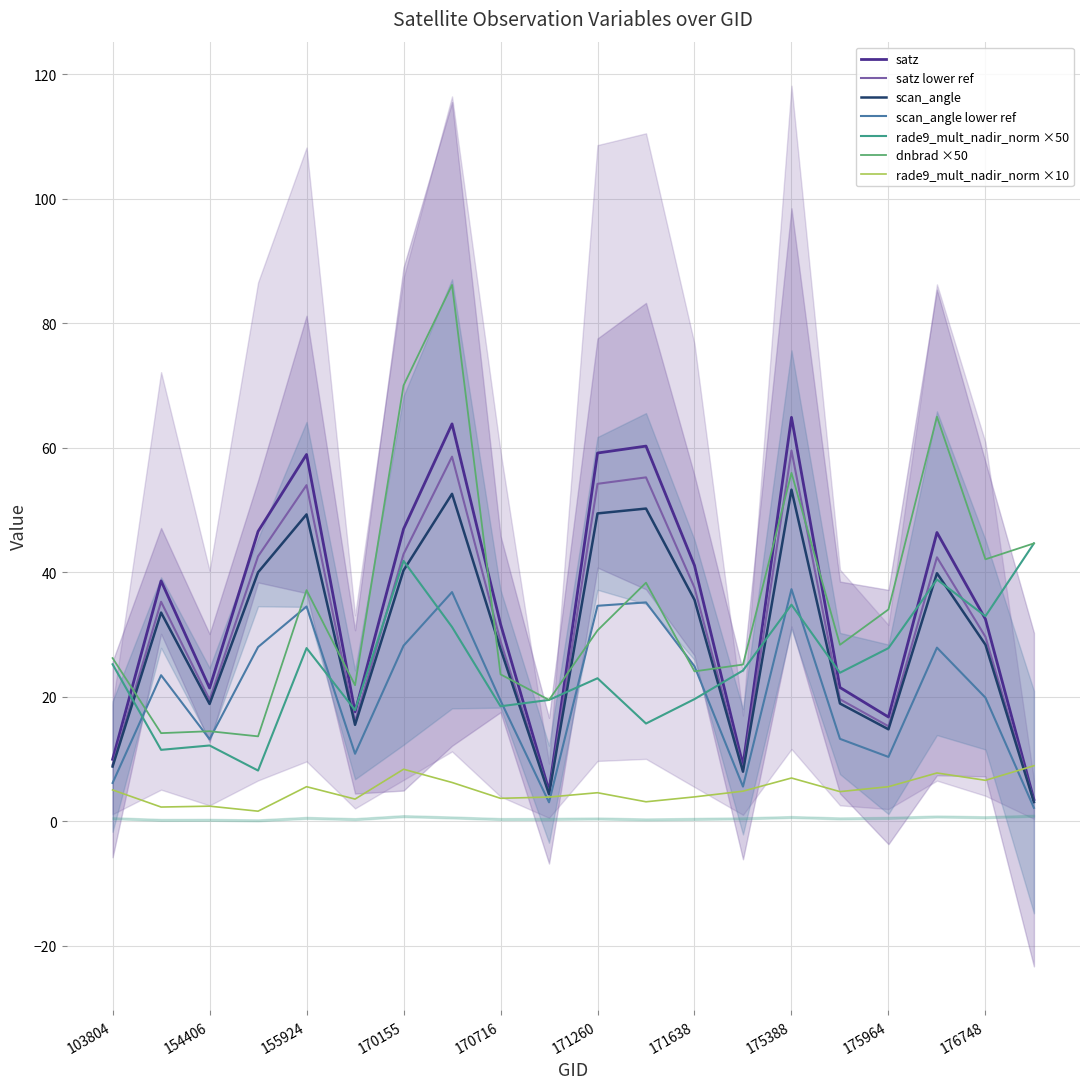

Is it true that scan_angle lower ref equals 13.8 at 171260?

False